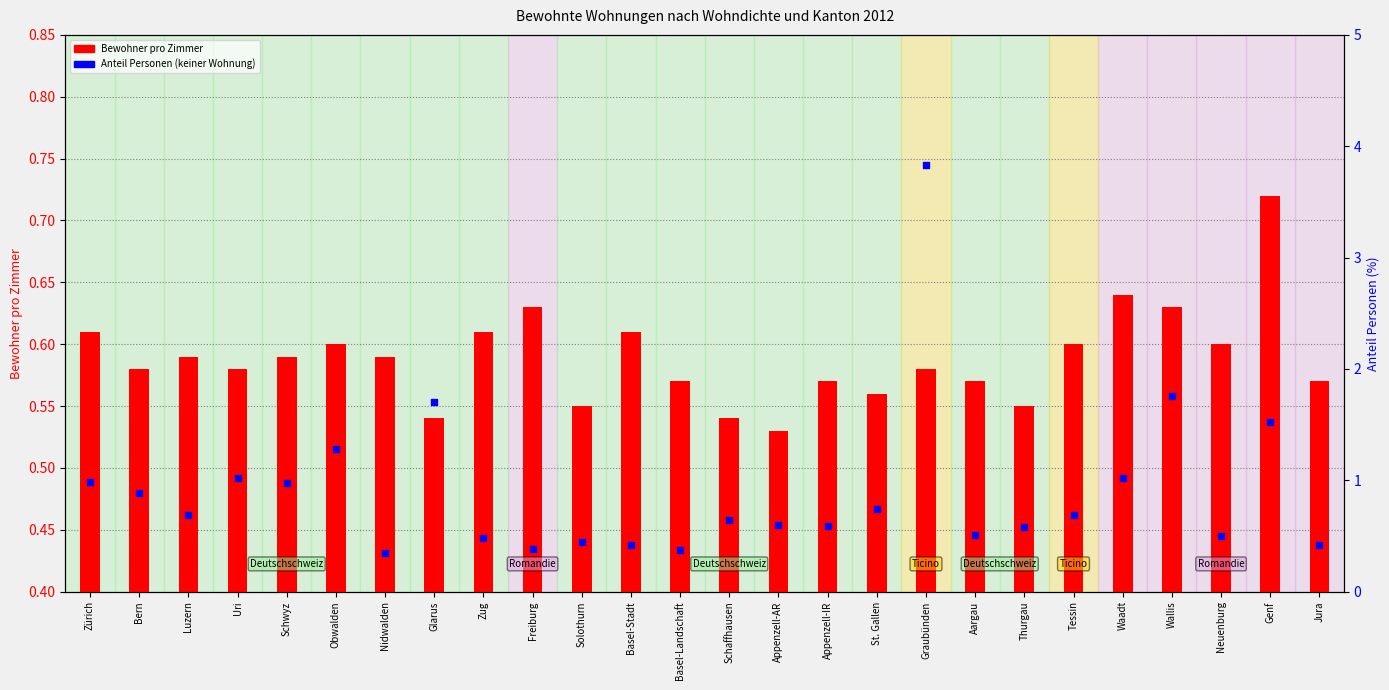

Which series has the largest Y range (max minus min)?

Anteil Personen (keiner Wohnung)